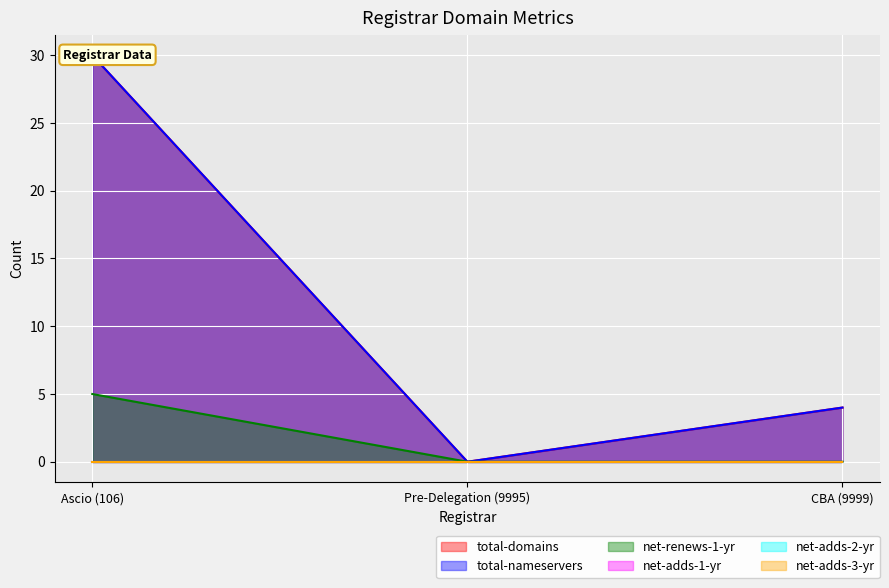

Where is total-domains nearest to the value 15?

CBA (9999)